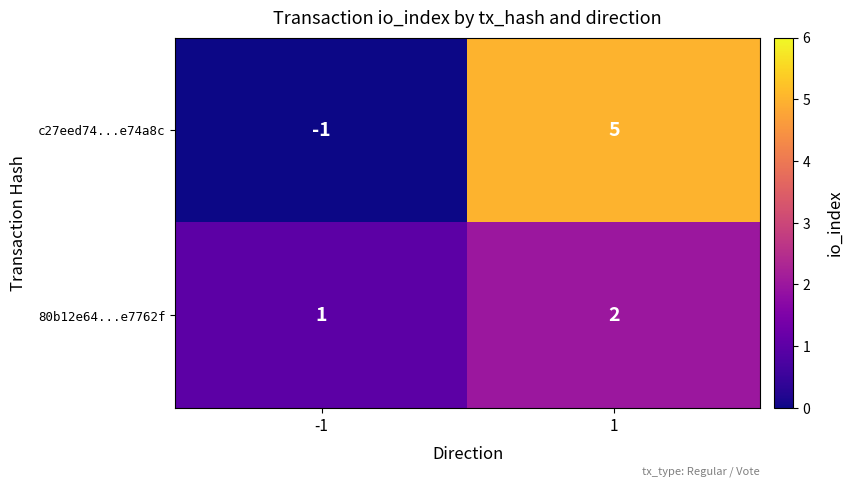

What is the total value across all series at 1?

7